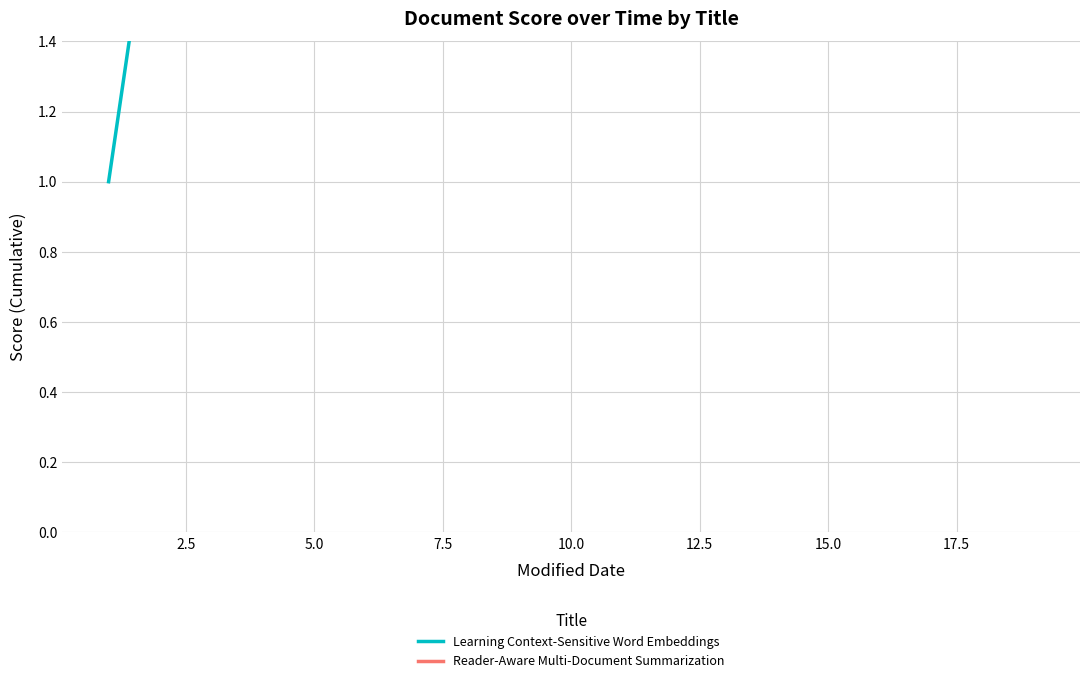

Does the chart display data point markers on the line(s)?

No